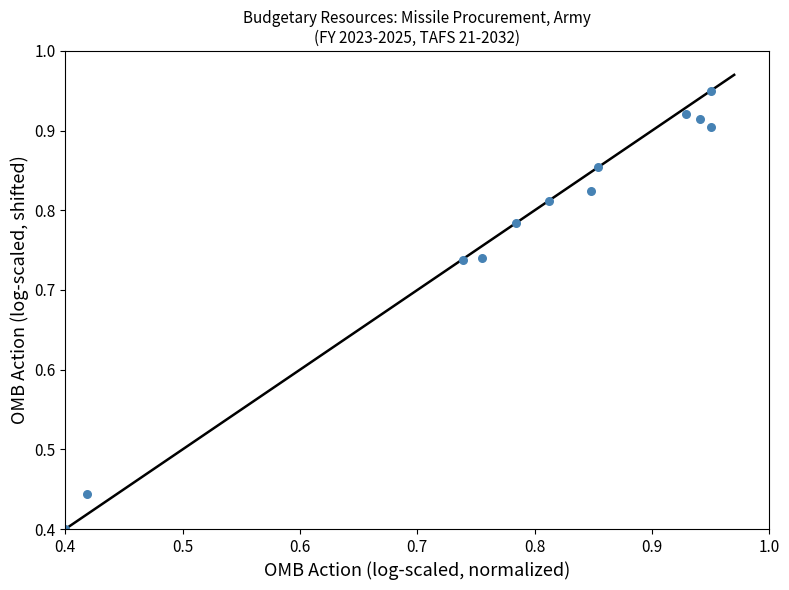

What is the range of X values (max minus min)?

0.6